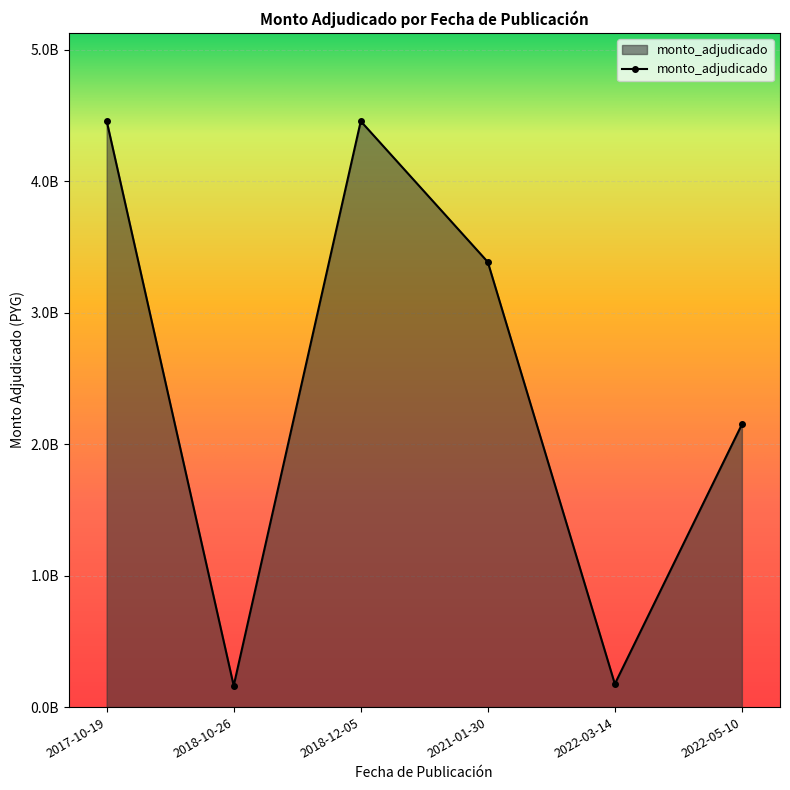

Is this an area chart (filled region under the line)?

Yes